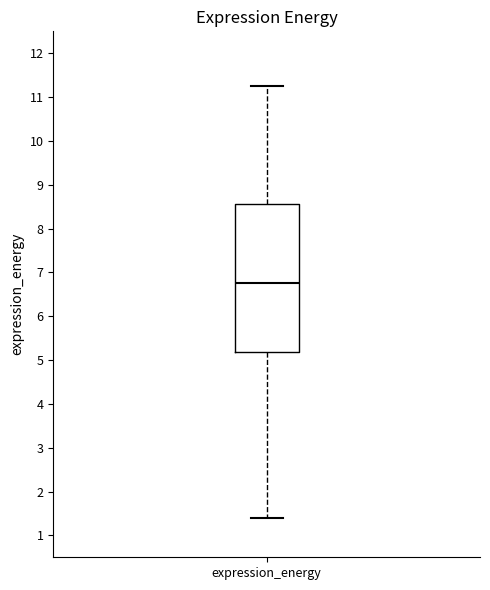

Where does the upper whisker of the box for expression_energy end on the y-axis? The values are not printed on the chart, so give them approximately, as read against the axis.

11.3